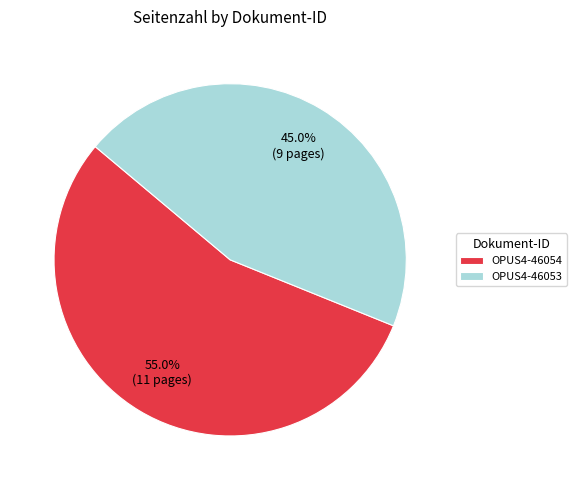

Combined, what portion of the pie is OPUS4-46053 and OPUS4-46054?

100.0%